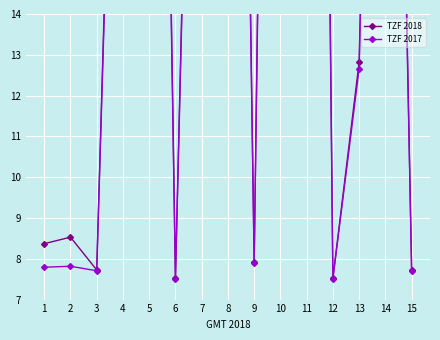

What are all the series names shown in the legend?

TZF 2018, TZF 2017